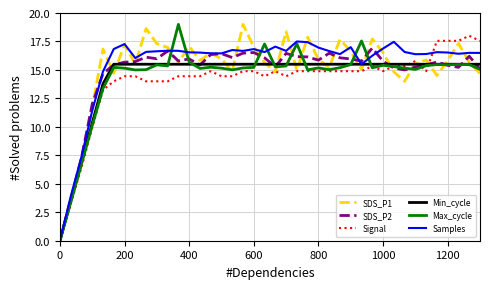

What is the greatest value displayed?

19.0